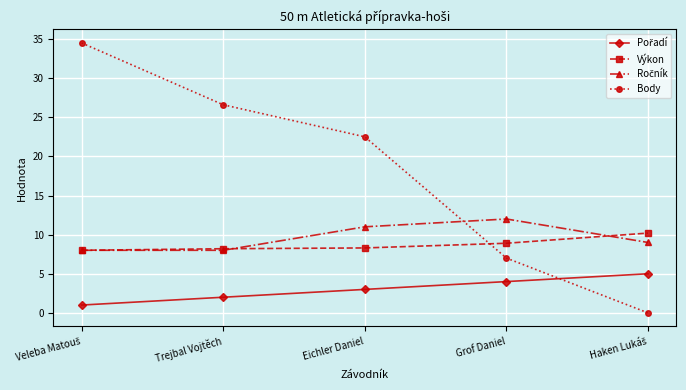

Is it true that Výkon equals 8.3 at Eichler Daniel?

True